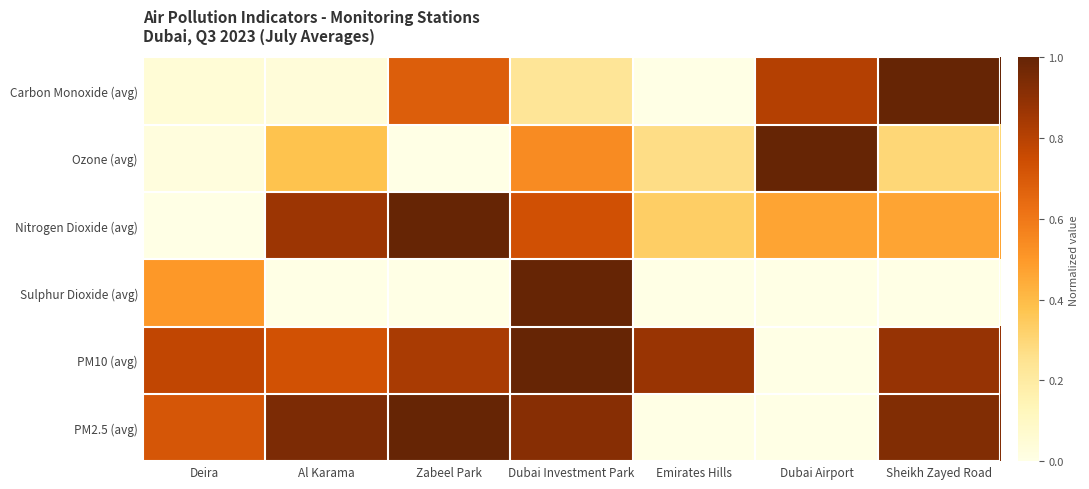

Reading right to left, list all the values displayed in this chart.

Carbon Monoxide (avg): Sheikh Zayed Road=1.0	Dubai Airport=0.8	Emirates Hills=0.0	Dubai Investment Park=0.2	Zabeel Park=0.7	Al Karama=0.0	Deira=0.0
Ozone (avg): Sheikh Zayed Road=0.3	Dubai Airport=1.0	Emirates Hills=0.3	Dubai Investment Park=0.5	Zabeel Park=0.0	Al Karama=0.4	Deira=0.0
Nitrogen Dioxide (avg): Sheikh Zayed Road=0.5	Dubai Airport=0.5	Emirates Hills=0.3	Dubai Investment Park=0.7	Zabeel Park=1.0	Al Karama=0.9	Deira=0.0
Sulphur Dioxide (avg): Sheikh Zayed Road=0.0	Dubai Airport=0.0	Emirates Hills=0.0	Dubai Investment Park=1.0	Zabeel Park=0.0	Al Karama=0.0	Deira=0.5
PM10 (avg): Sheikh Zayed Road=0.9	Dubai Airport=0.0	Emirates Hills=0.9	Dubai Investment Park=1.0	Zabeel Park=0.8	Al Karama=0.7	Deira=0.8
PM2.5 (avg): Sheikh Zayed Road=0.9	Dubai Airport=0.0	Emirates Hills=0.0	Dubai Investment Park=0.9	Zabeel Park=1.0	Al Karama=0.9	Deira=0.7